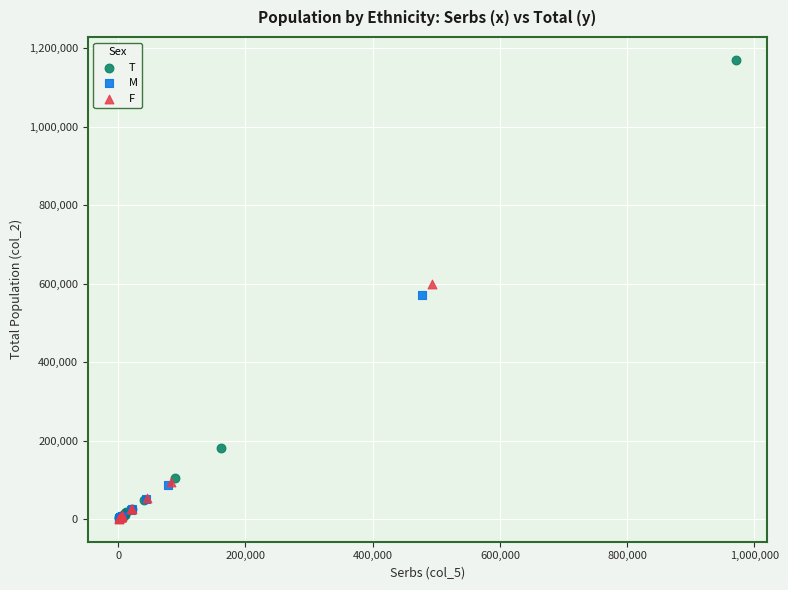

Which series contains the highest Y value?

T